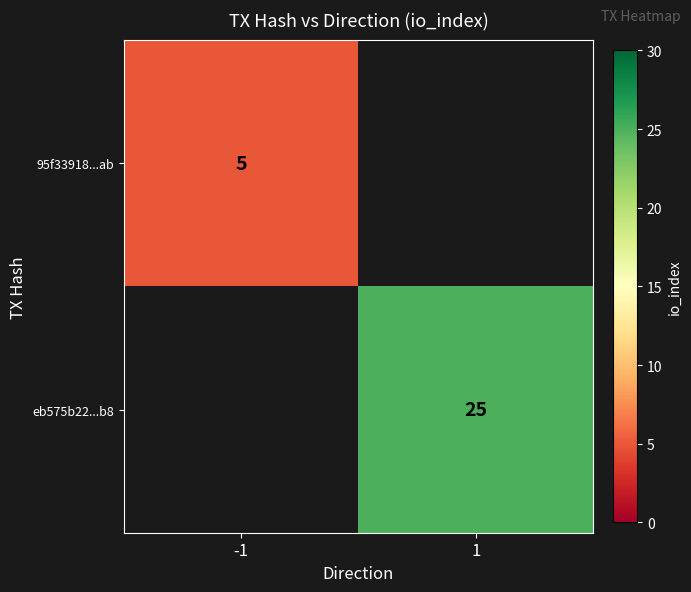

The value of eb575b22...b8 at 1 is 25. True or false?

True